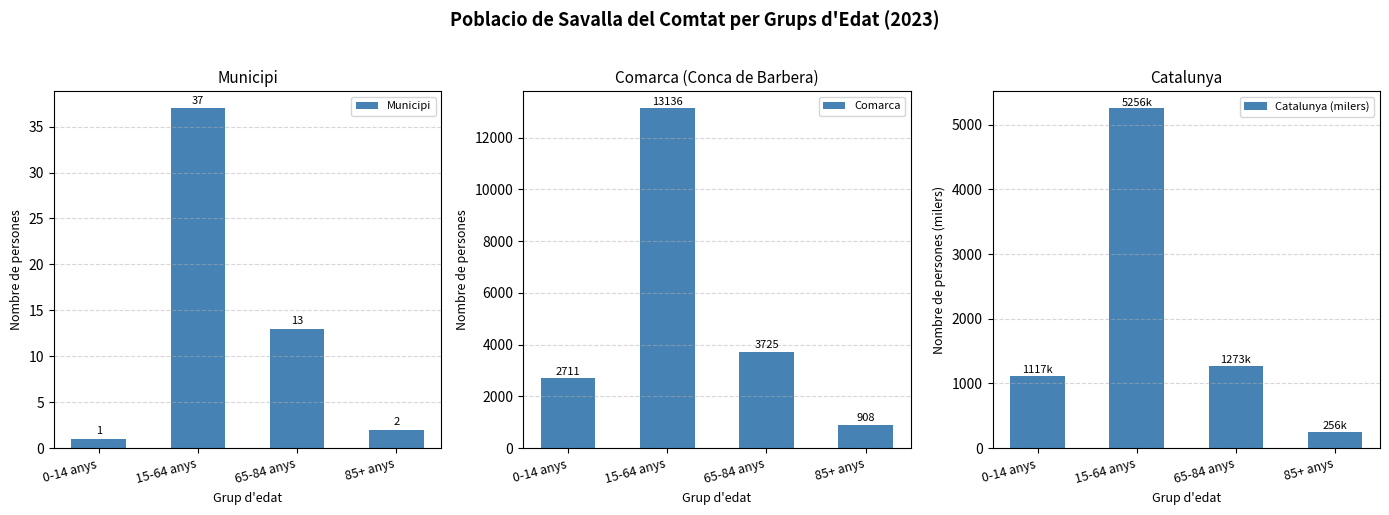

Read the Comarca value at 65-84 anys.

3725